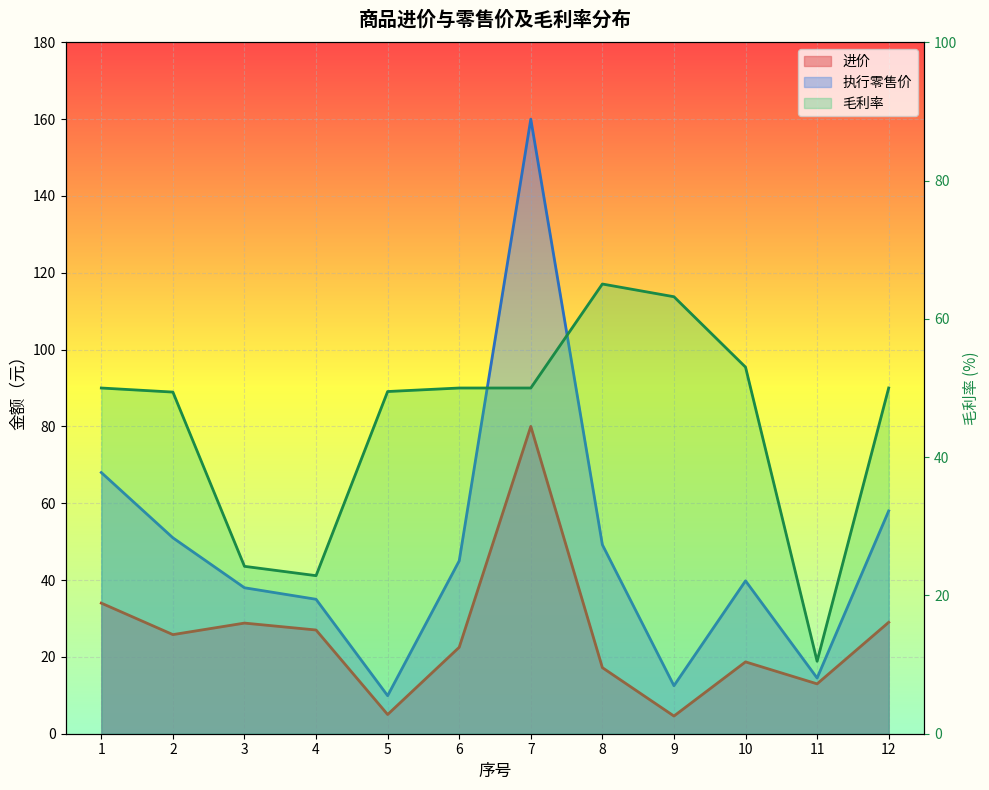

Rank the series at 9 from highest to lowest value.

毛利率, 执行零售价, 进价